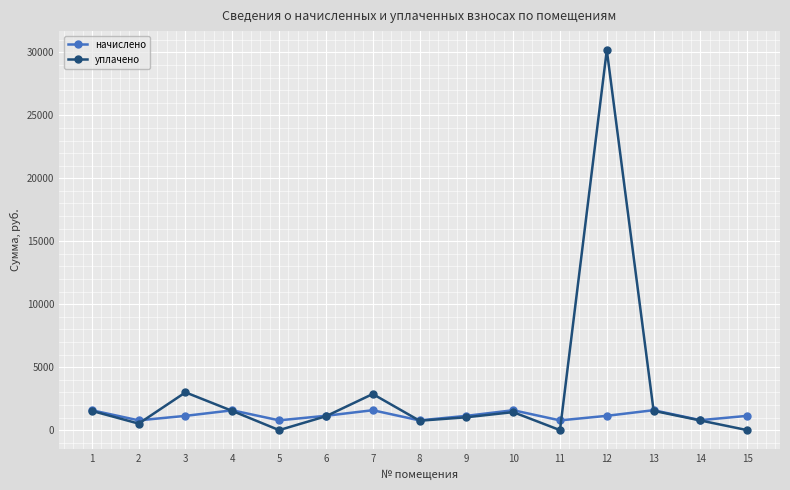

How many lines are shown in the chart?

2